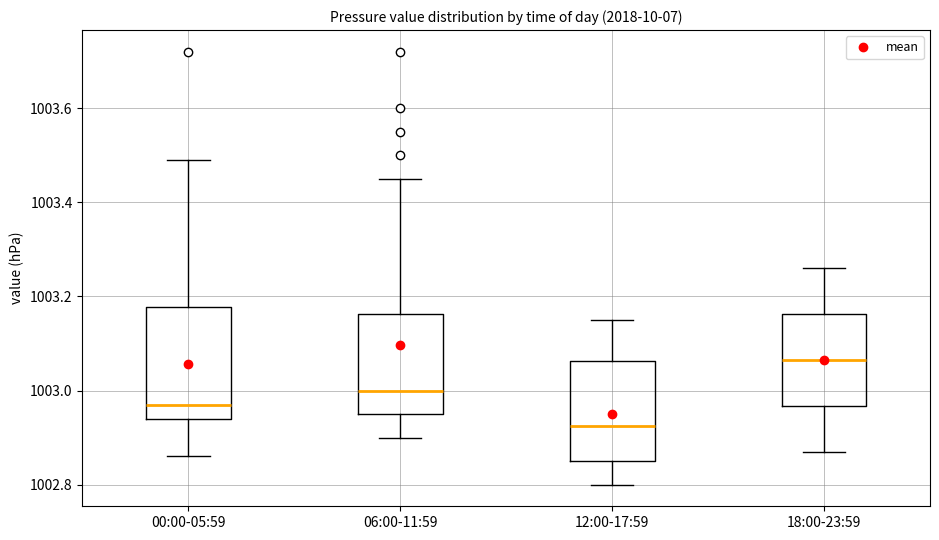

Where does the lower whisker of the box for 00:00-05:59 end on the y-axis? The values are not printed on the chart, so give them approximately, as read against the axis.

1002.86